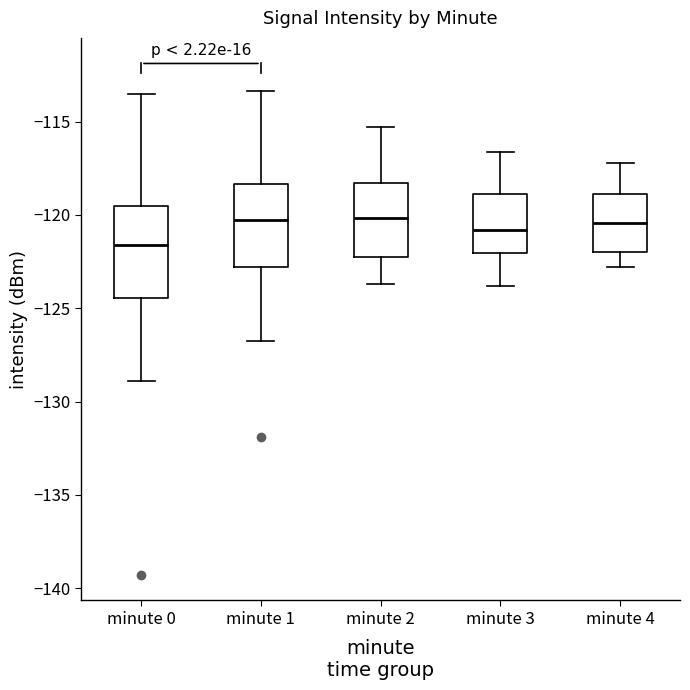

Where does the lower whisker of the box for minute 1 end on the y-axis? The values are not printed on the chart, so give them approximately, as read against the axis.

-127.0